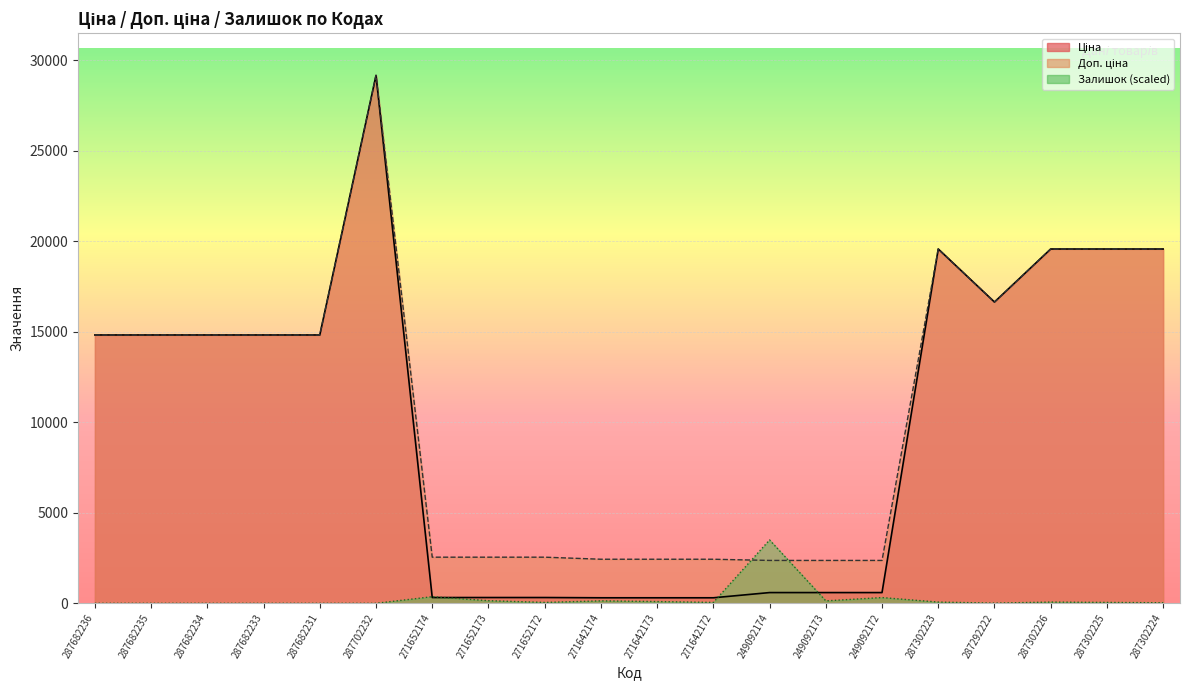

What is the label of the 4th point from the left?

287682233